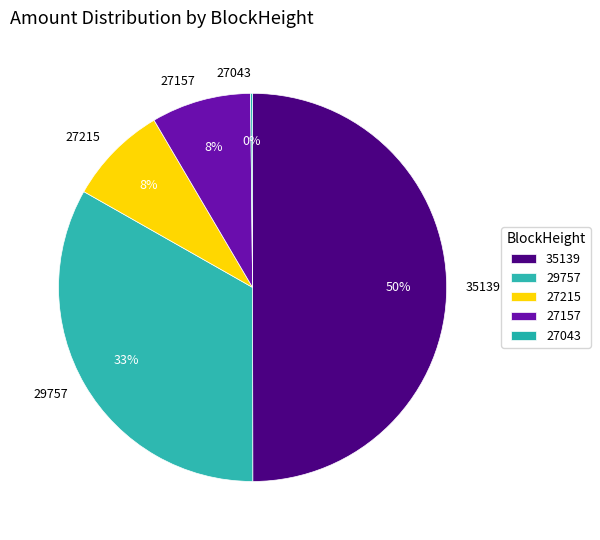

What is the largest slice in the pie chart?

35139